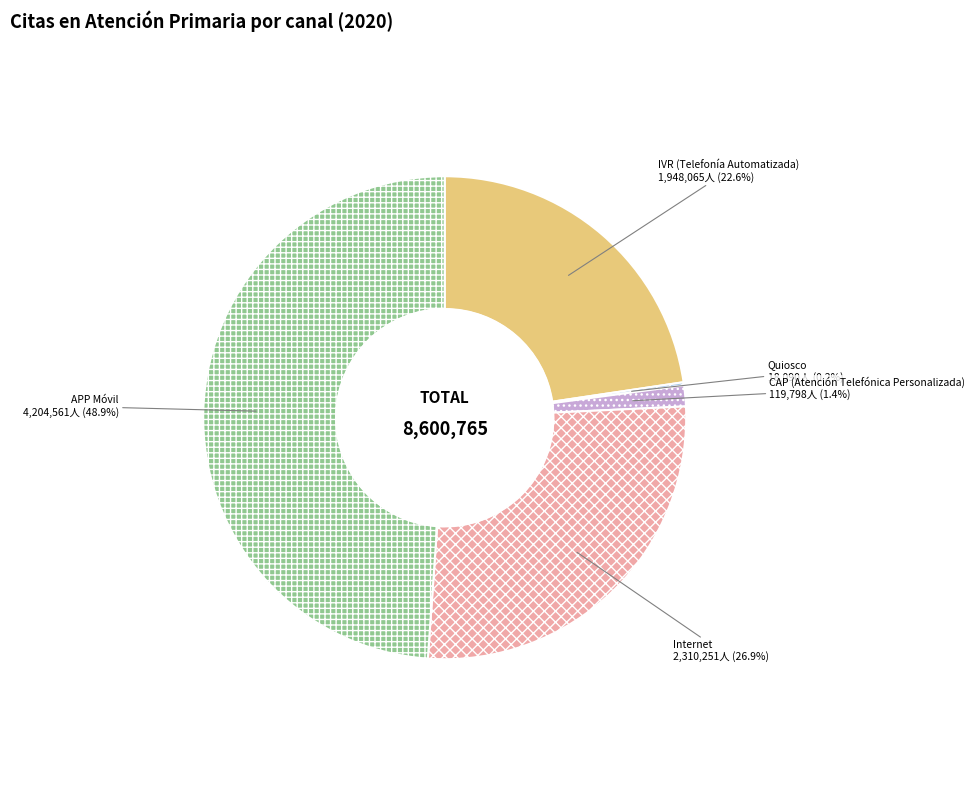

The Internet slice represents 27% of the pie. True or false?

True